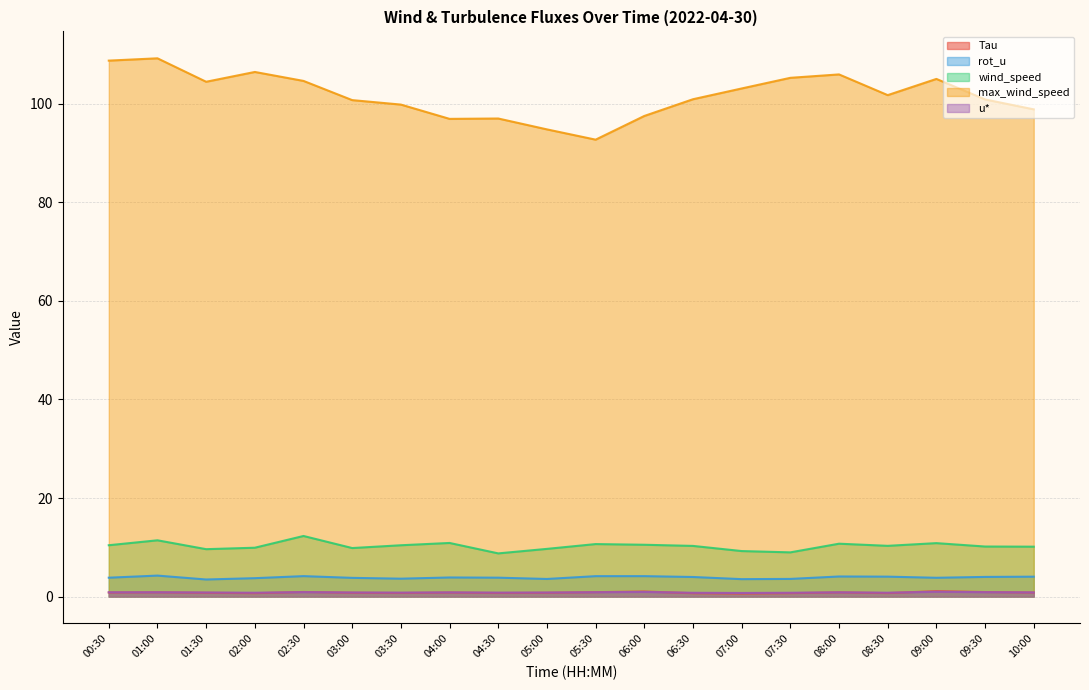

What is the difference between the maximum and minimum values in the max_wind_speed series?

16.5